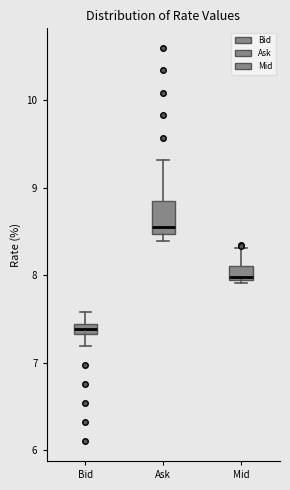

Which box has the highest median line?

Ask